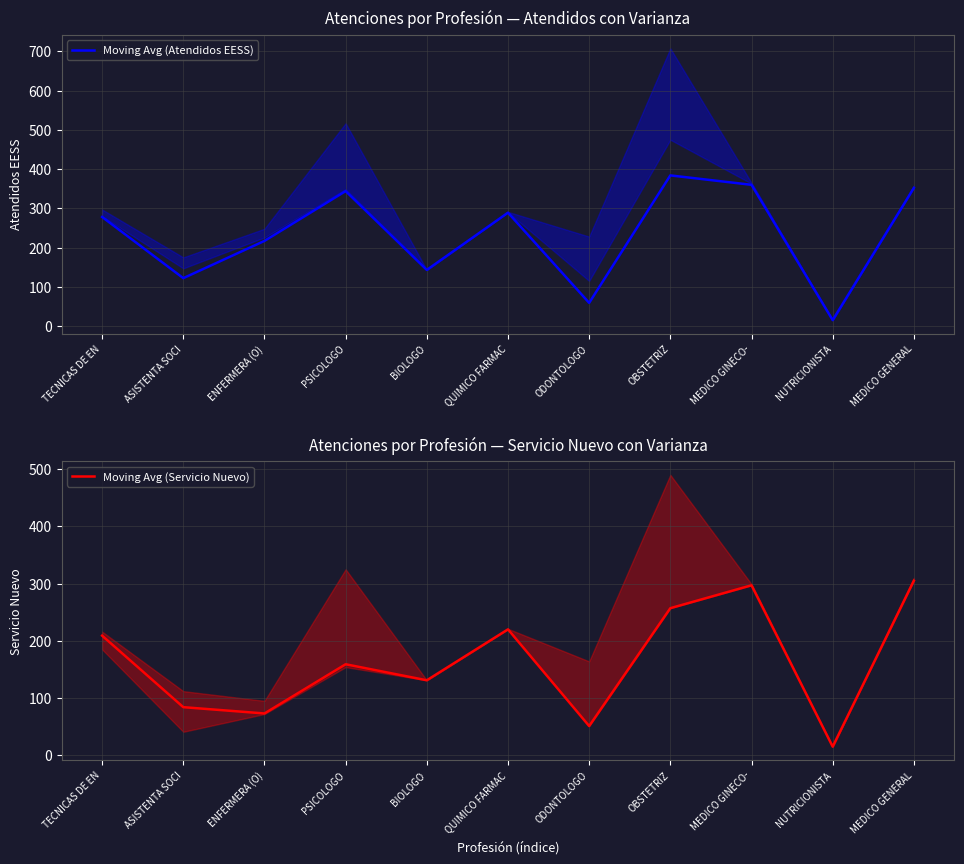

True or false: Moving Avg (Servicio Nuevo) and Moving Avg (Atendidos EESS) cross at least once.

False